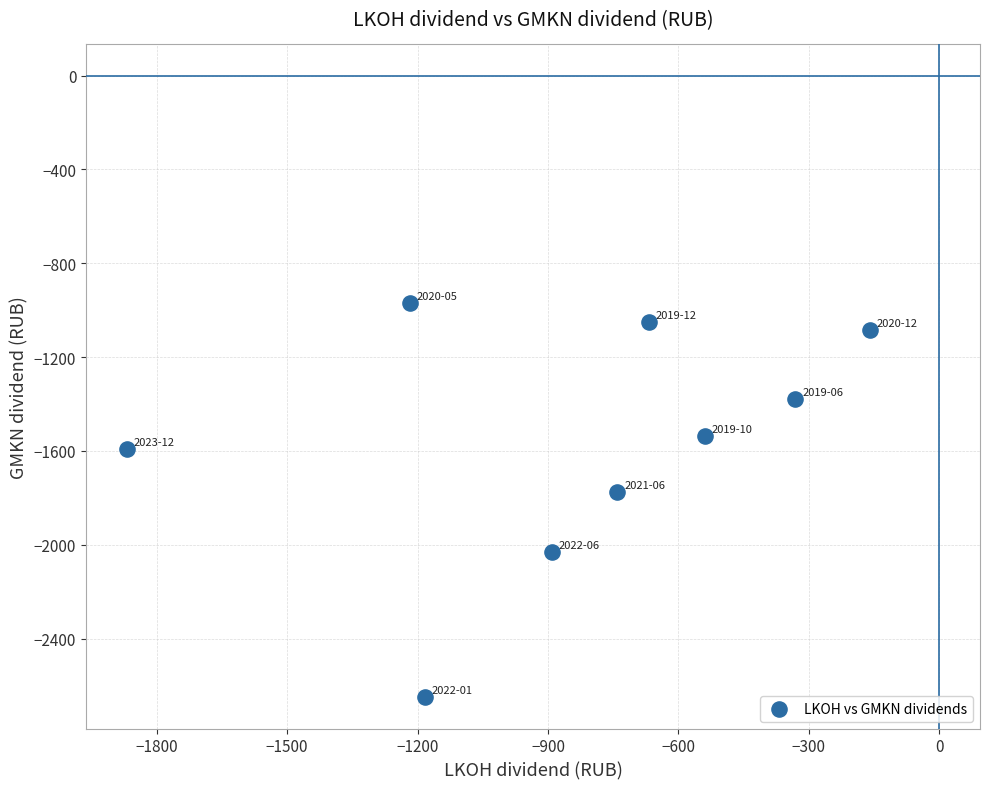

What Y value in the scatter plot is closest to -1809?

-1776.4